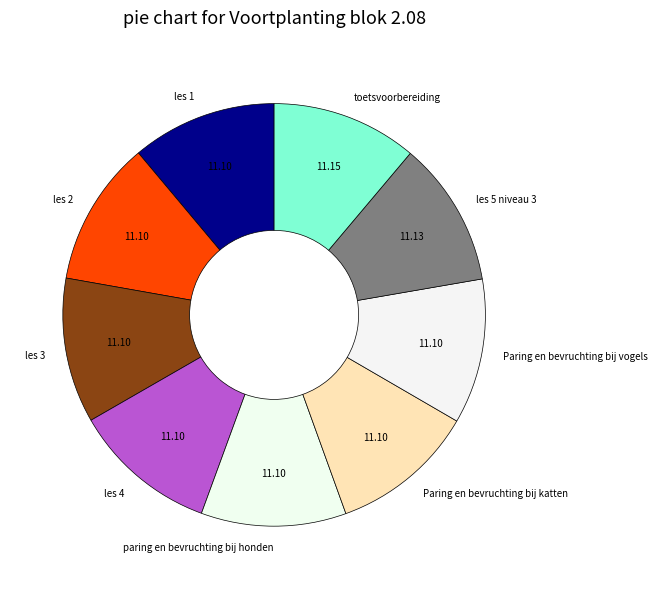

Do les 4 and Paring en bevruchting bij katten together represent more than half of the pie?

No